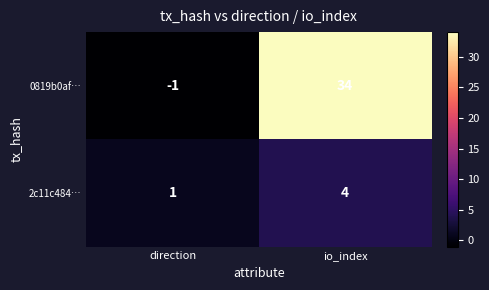

Rank the series at direction from highest to lowest value.

2c11c484…, 0819b0af…